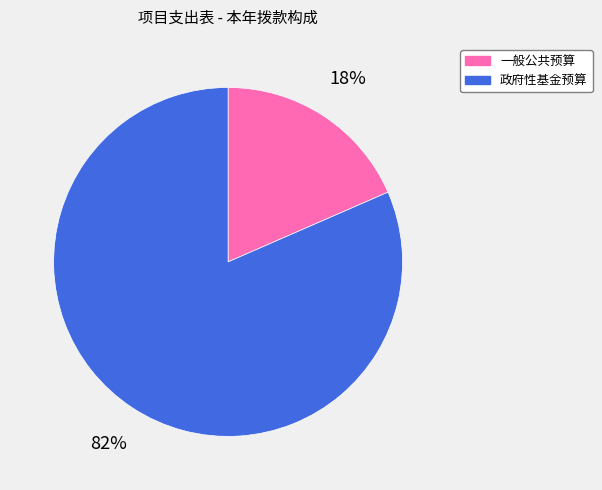

Count the number of slices in the pie.

2